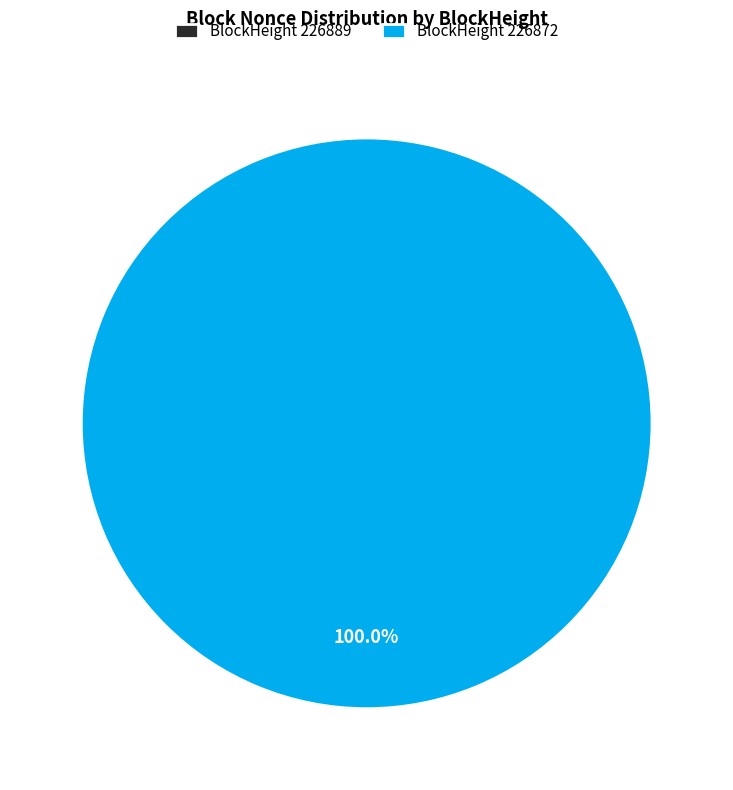

What is the largest slice in the pie chart?

226872